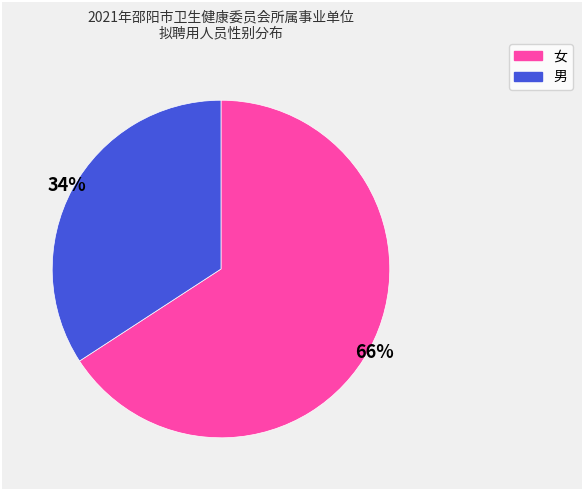

Which category has the biggest portion of the pie?

女